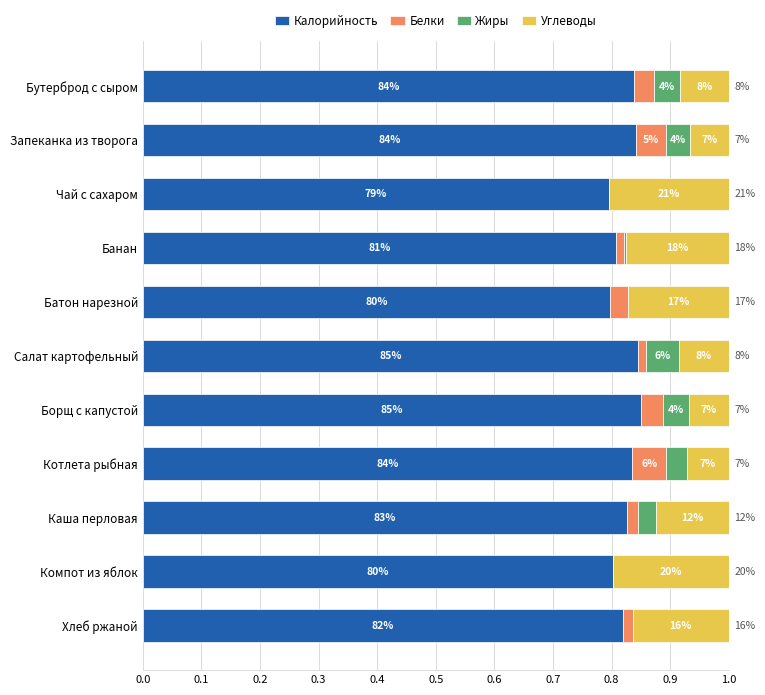

What is the value of the Калорийность bar at the 7th from the left?

0.9